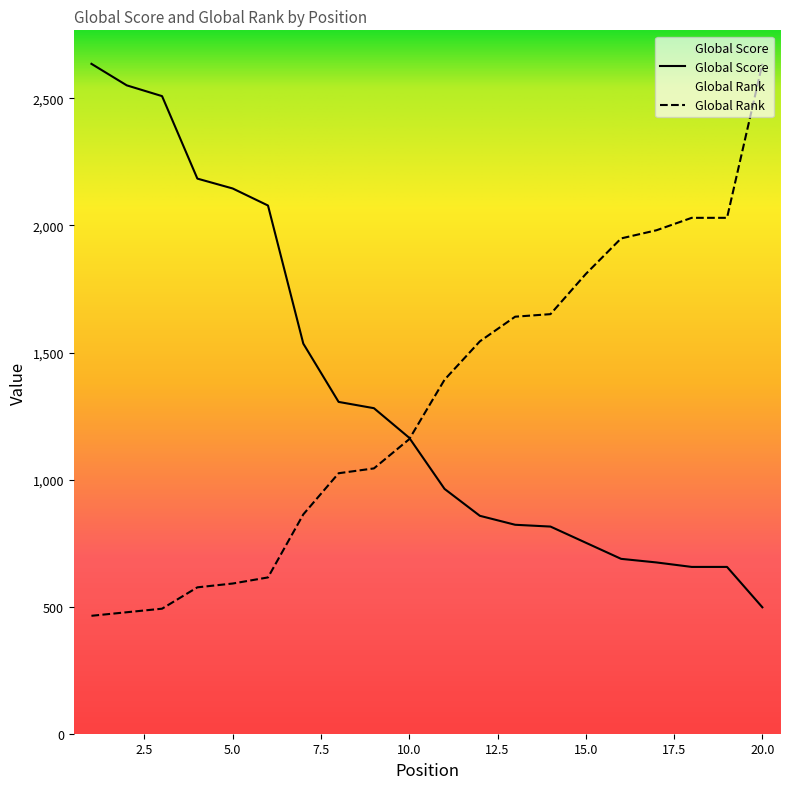

True or false: Global Rank has a value of 1641.0 at 13.

True